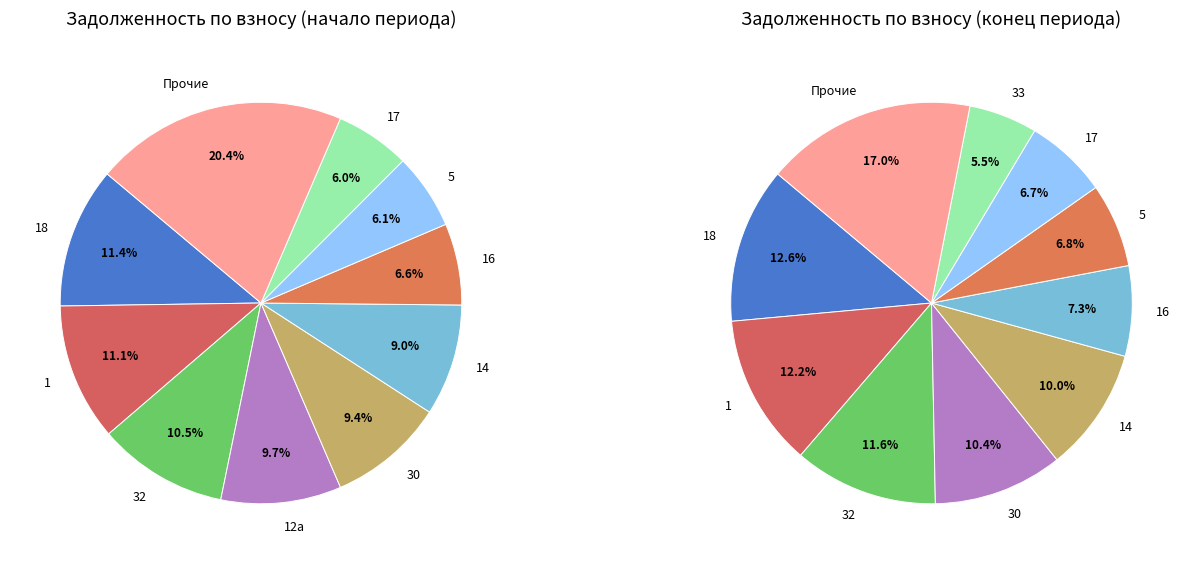

What percentage is the 5 slice, to the nearest percent?

6%